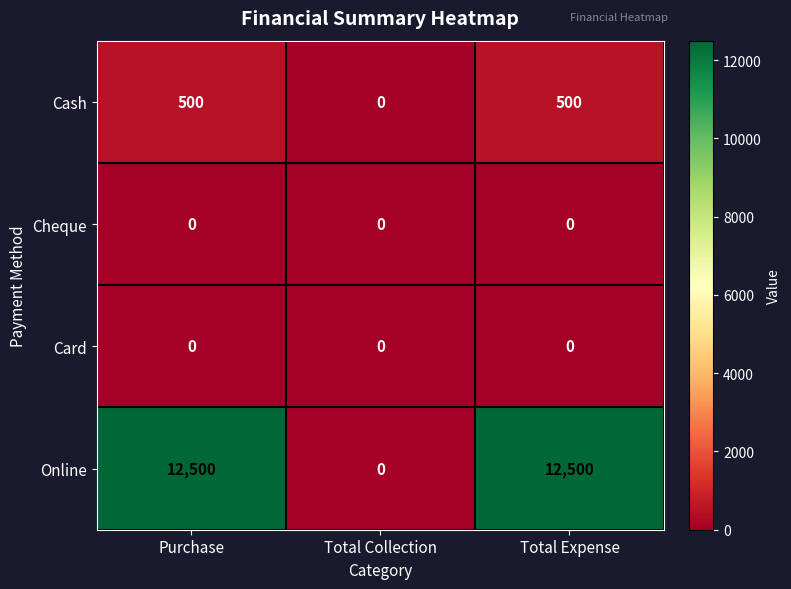

True or false: Online has a value of 12500 at Total Expense.

True